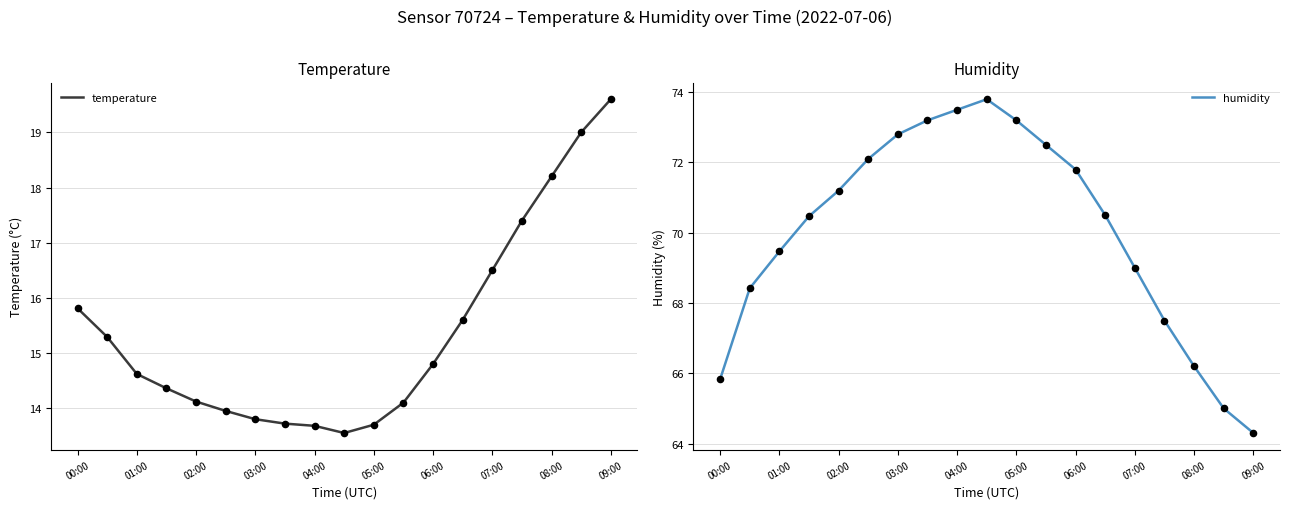

The value of temperature at 08:00 is 29.8. True or false?

False